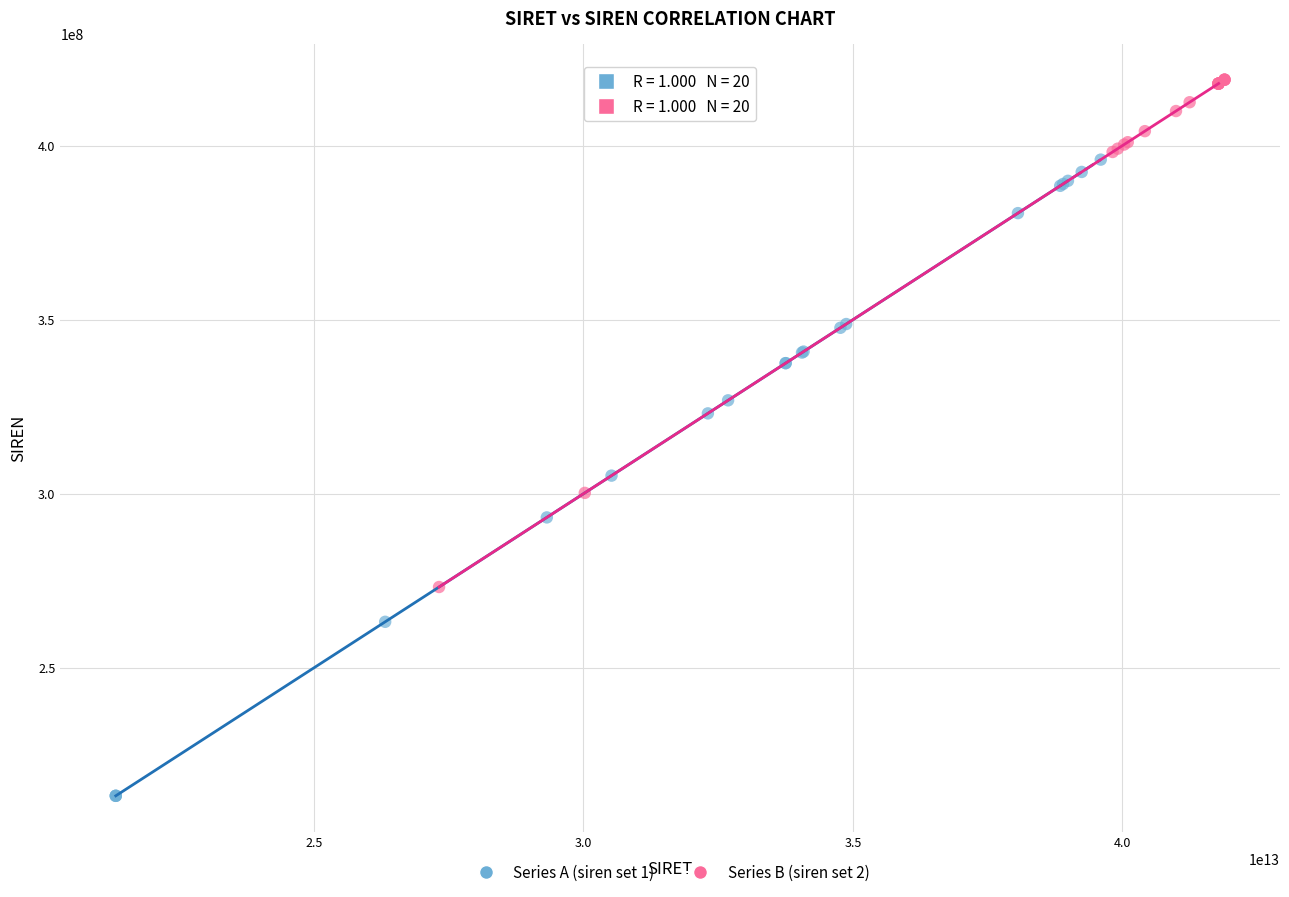

Which series contains the highest Y value?

Series B (siren set 2)